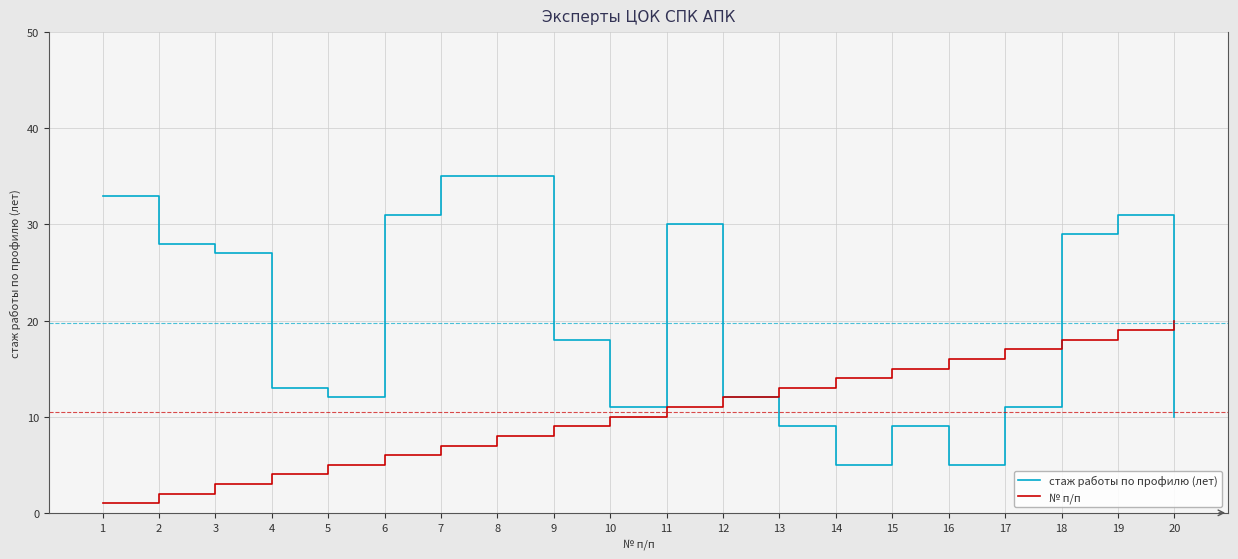

At which category is the sum across all series the highest?

19